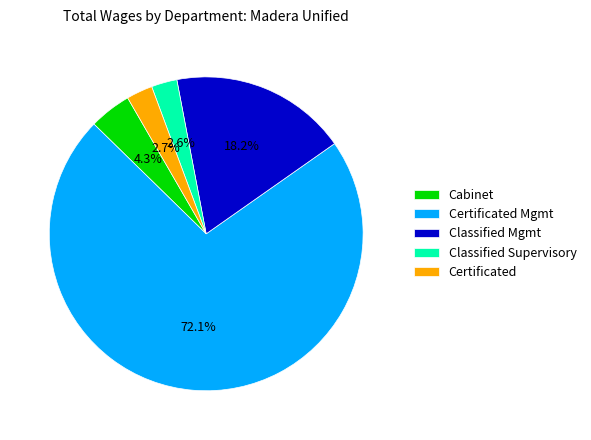

Combined, what portion of the pie is Certificated and Classified Mgmt?

20.9%